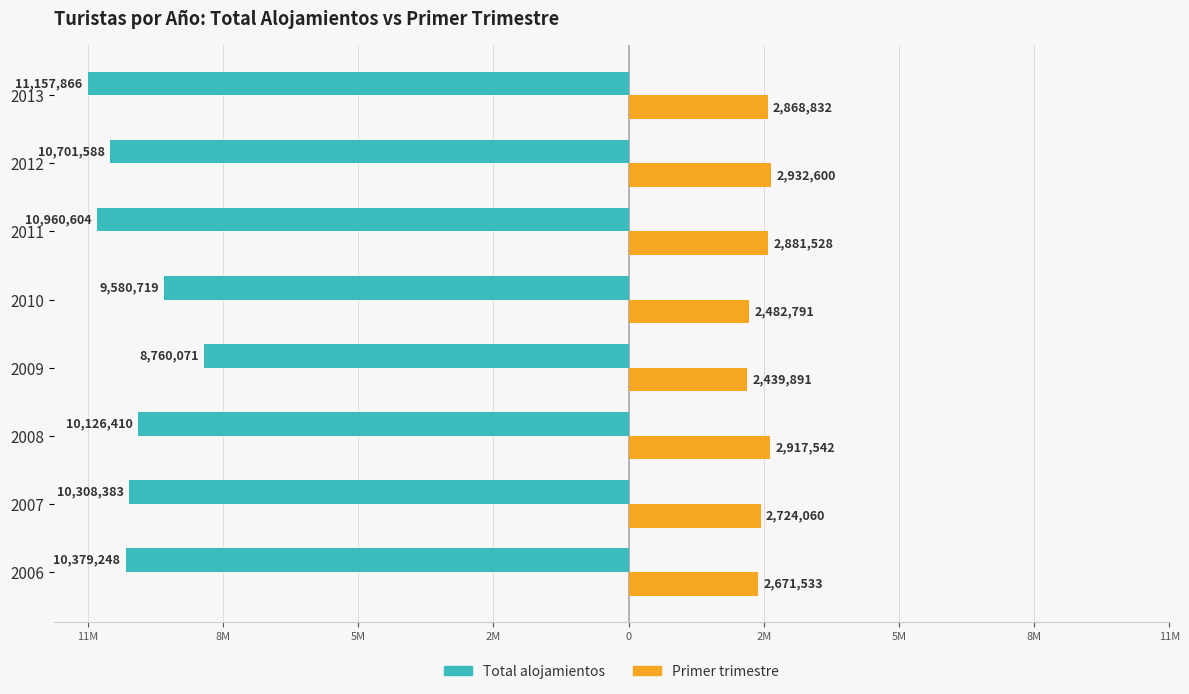

What are all the series names shown in the legend?

Total alojamientos, Primer trimestre